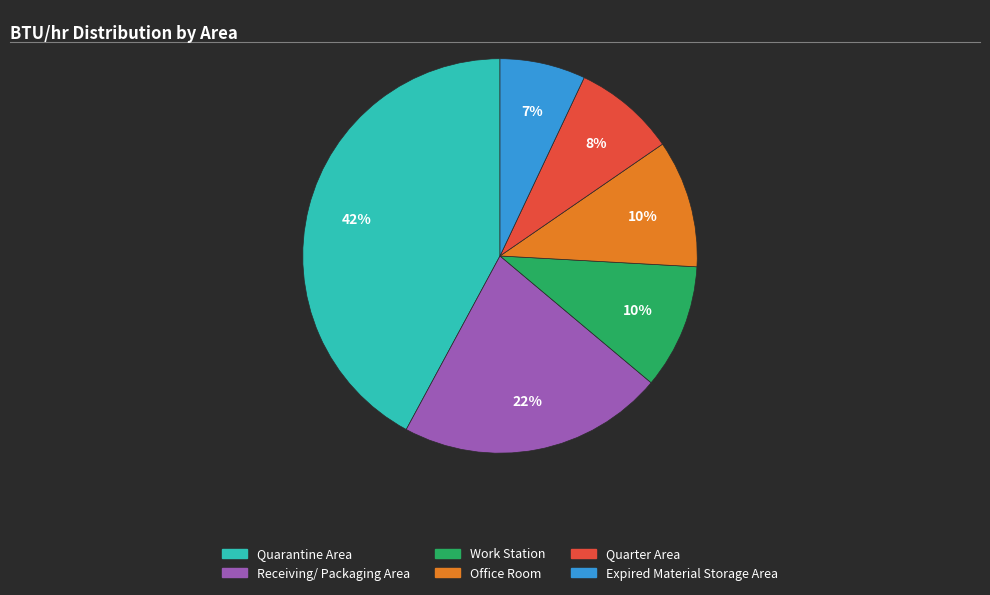

To the nearest percent, what portion does Receiving/ Packaging Area represent?

22%